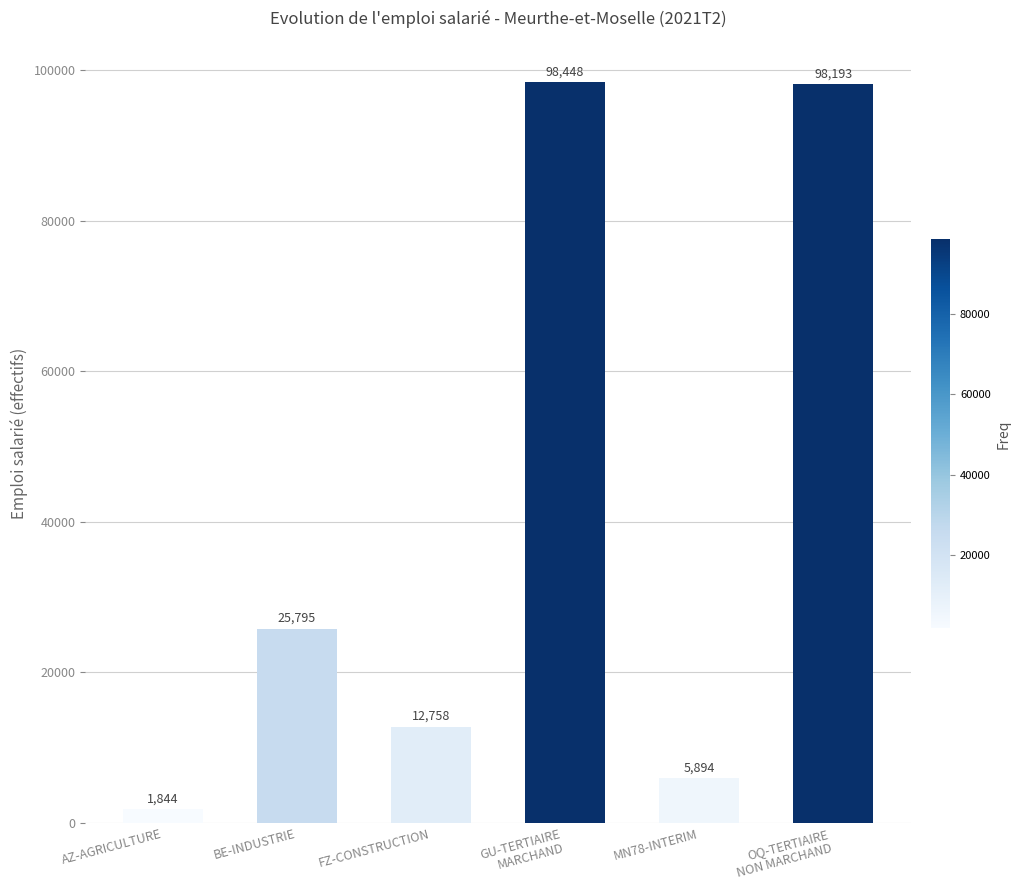

Approximately how many times larger is the value at OQ-TERTIAIRE
NON MARCHAND compared to GU-TERTIAIRE
MARCHAND?

1.0